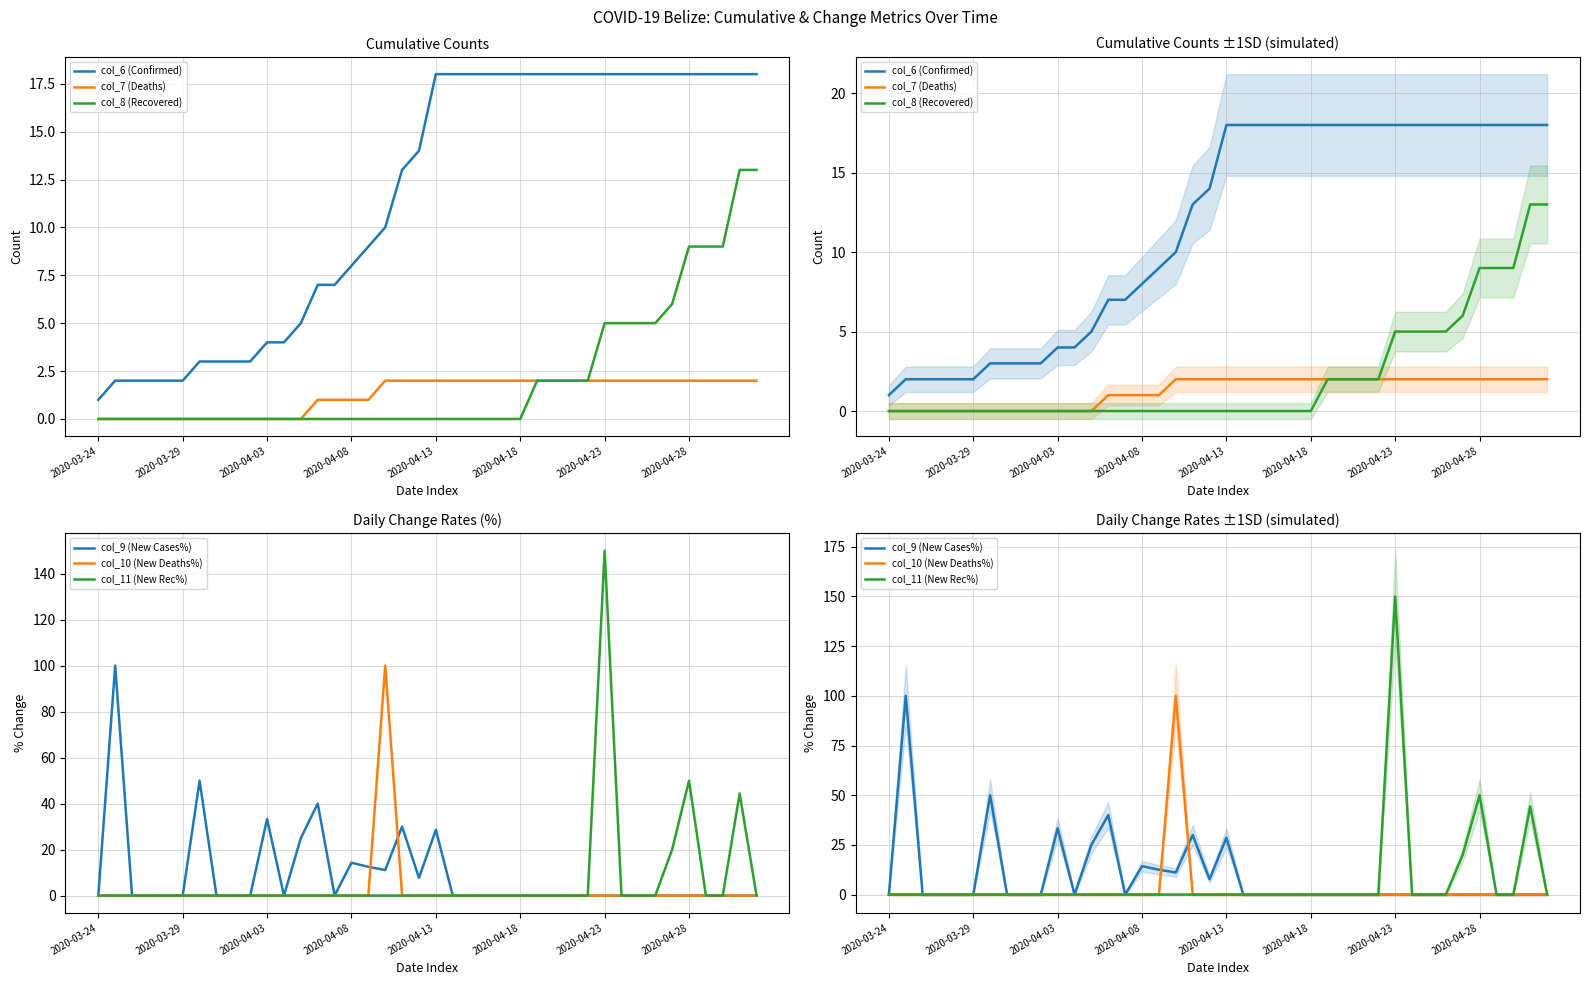

The col_7 (Deaths) series shows 2.0 at 22. True or false?

True